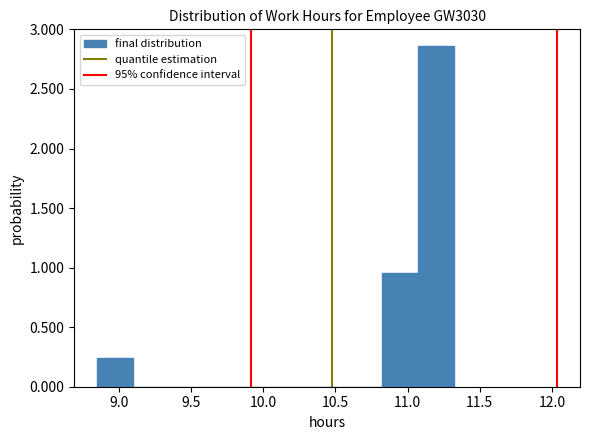

Reading left to right, transcribe this chart: for each bar, give the range it covers on the x-axis and its height. Neither the bar edges nor the heights are printed on the chart, so give them approximately, as read against the axes.

8.85 to 9.10: 0.25
9.10 to 9.35: 0
9.35 to 9.60: 0
9.60 to 9.85: 0
9.85 to 10.10: 0
10.10 to 10.35: 0
10.35 to 10.60: 0
10.60 to 10.85: 0
10.85 to 11.05: 0.95
11.05 to 11.30: 2.85